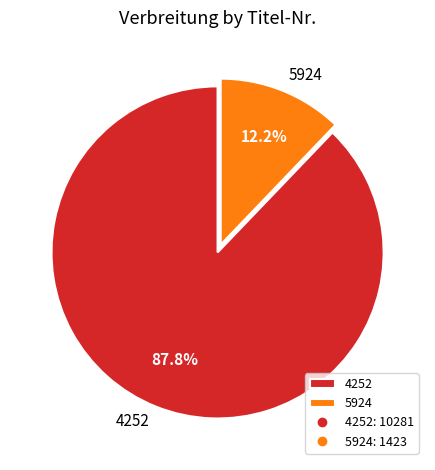

Is there any slice that represents more than half of the pie?

Yes